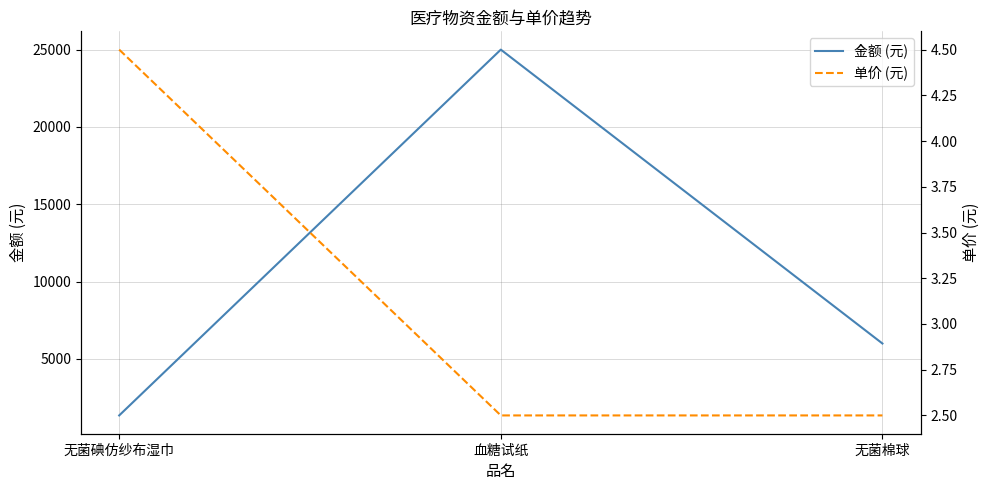

How many 金额 (元) values are between 1350 and 25000?

3